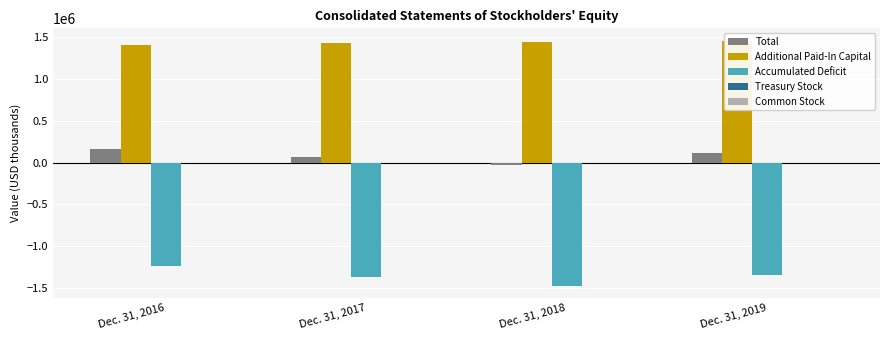

Count the number of categories in the chart.

4